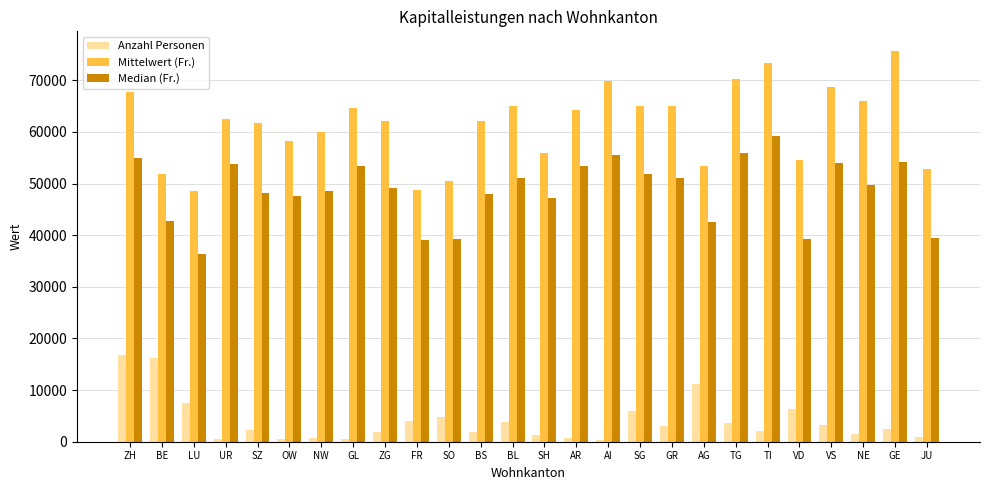

Rank the series by their average value, from highest to lowest.

Mittelwert (Fr.), Median (Fr.), Anzahl Personen